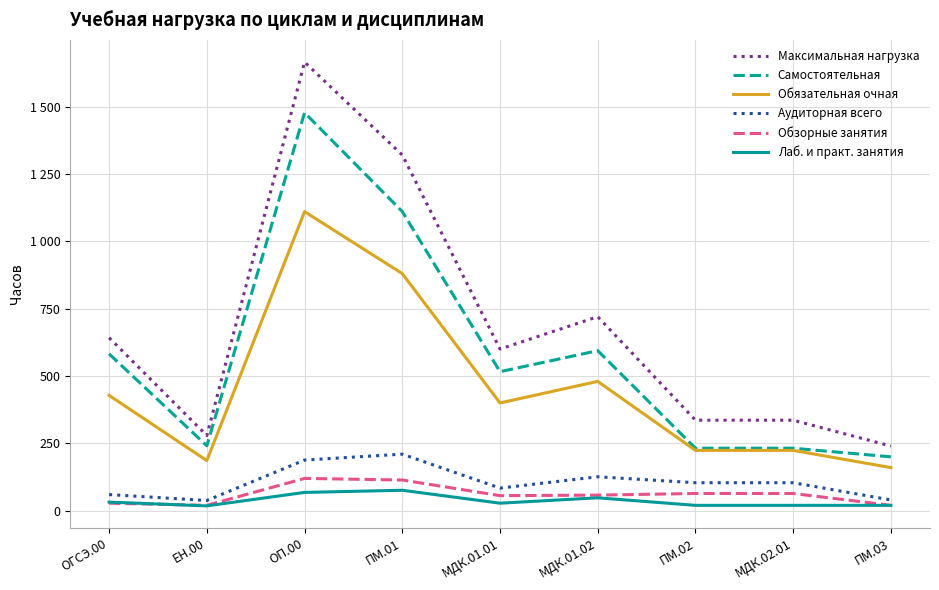

List the series in order of their peak value, highest first.

Максимальная нагрузка, Самостоятельная, Обязательная очная, Аудиторная всего, Обзорные занятия, Лаб. и практ. занятия